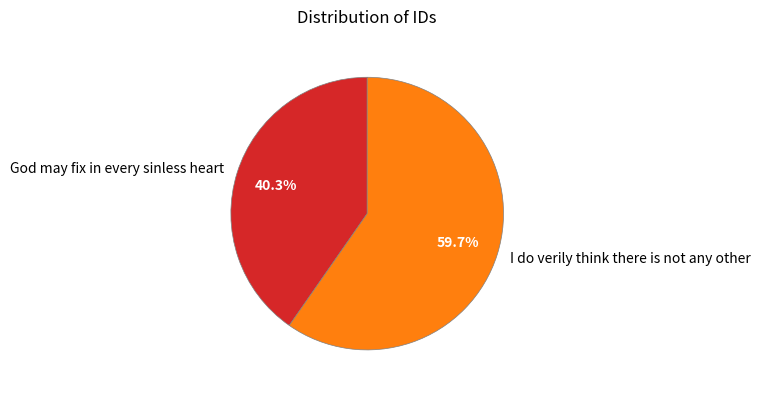

What percentage is the I do verily think there is not any other slice, to the nearest percent?

60%